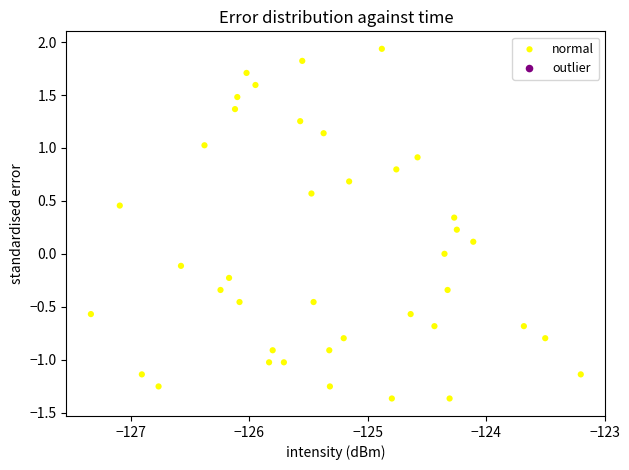

What is the range of X values (max minus min)?

4.1